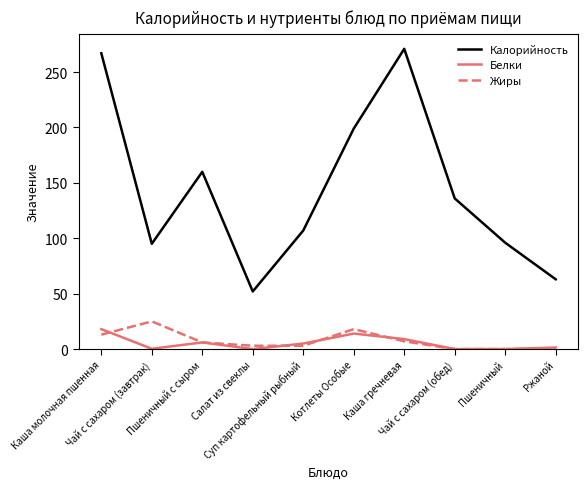

Which series has the widest spread of values?

Калорийность